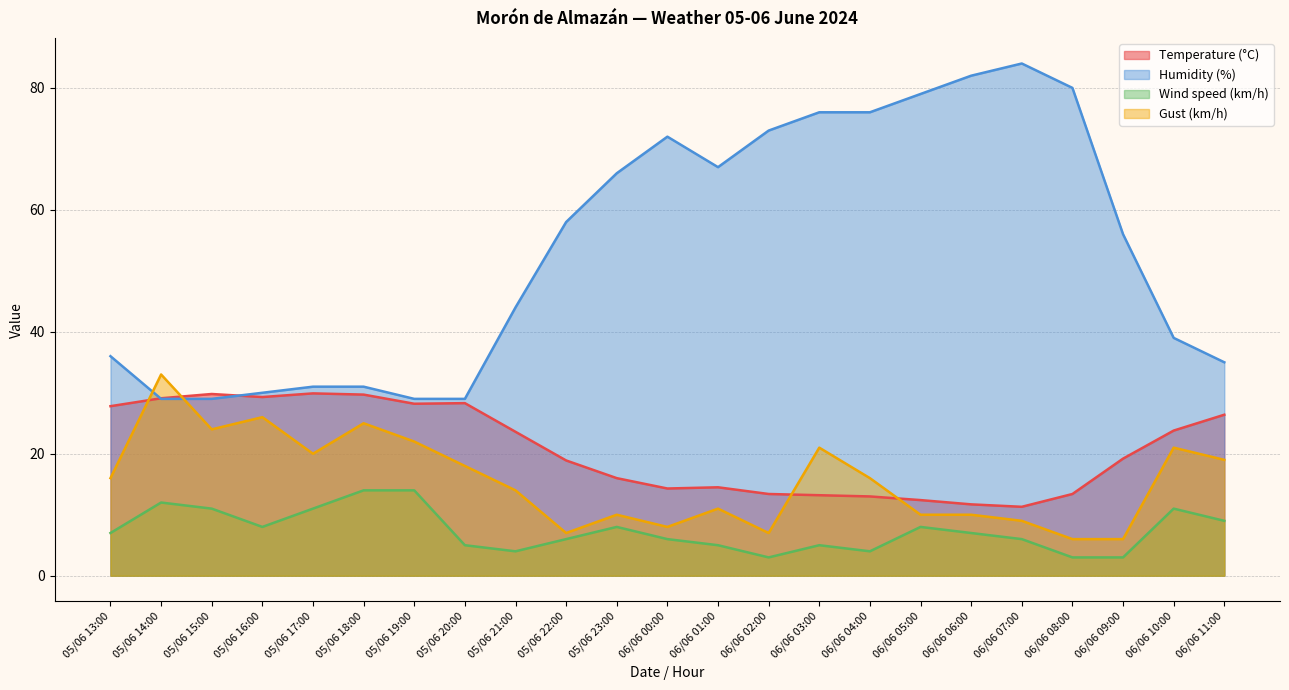

At which category does Humidity (%) reach its first local valley?

06/06 01:00